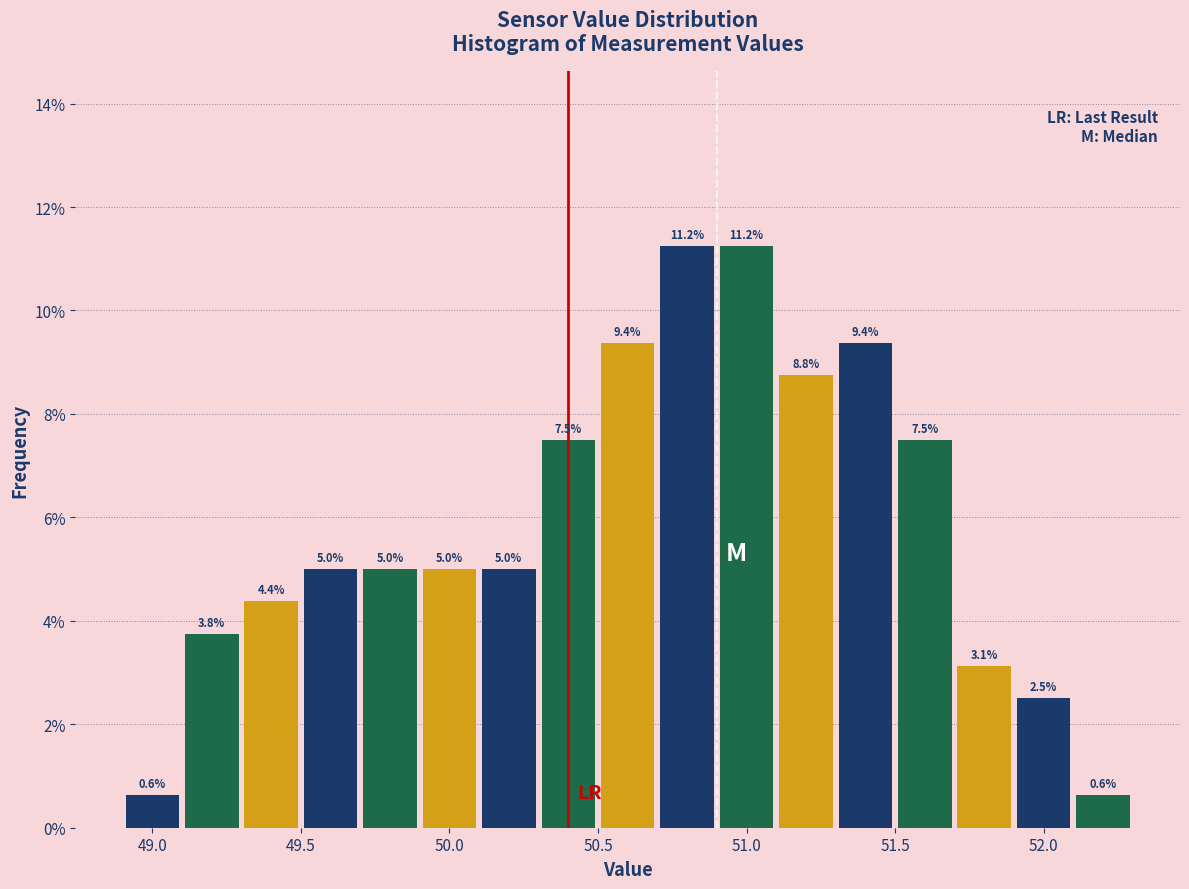

Reading left to right, transcribe this chart: for each bar, give the range it covers on the x-axis and its height.

48.9 to 49.1: 0.6
49.1 to 49.3: 3.8
49.3 to 49.5: 4.4
49.5 to 49.7: 5.0
49.7 to 49.9: 5.0
49.9 to 50.1: 5.0
50.1 to 50.3: 5.0
50.3 to 50.5: 7.5
50.5 to 50.7: 9.4
50.7 to 50.9: 11.2
50.9 to 51.1: 11.2
51.1 to 51.3: 8.8
51.3 to 51.5: 9.4
51.5 to 51.7: 7.5
51.7 to 51.9: 3.1
51.9 to 52.1: 2.5
52.1 to 52.3: 0.6